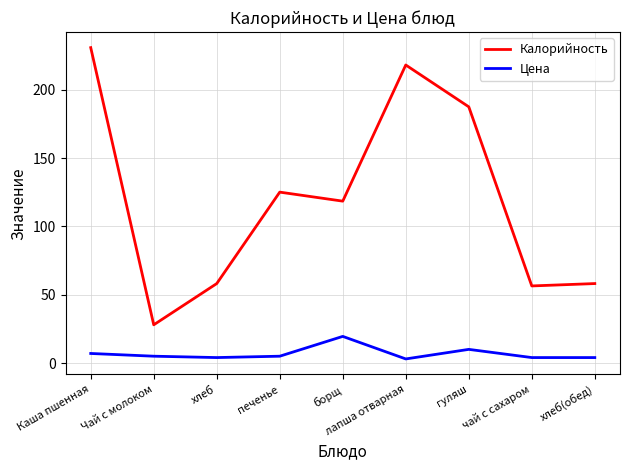

What is the average value of the Цена series?

6.8